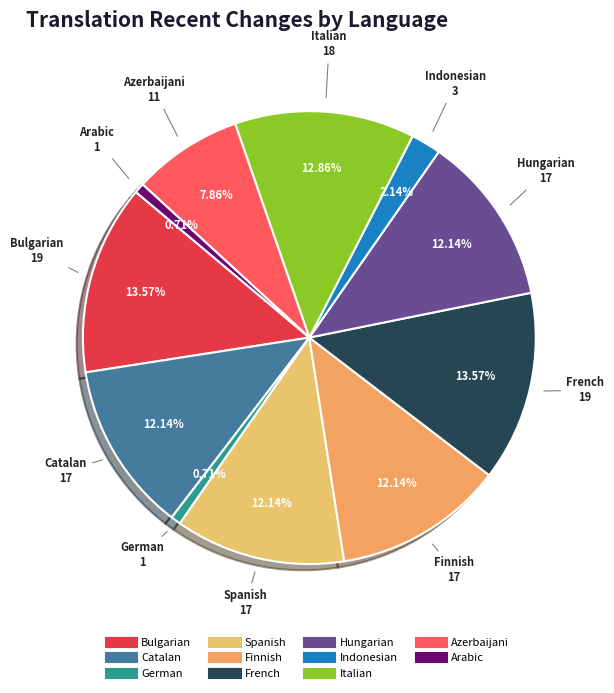

Count the number of slices in the pie.

11